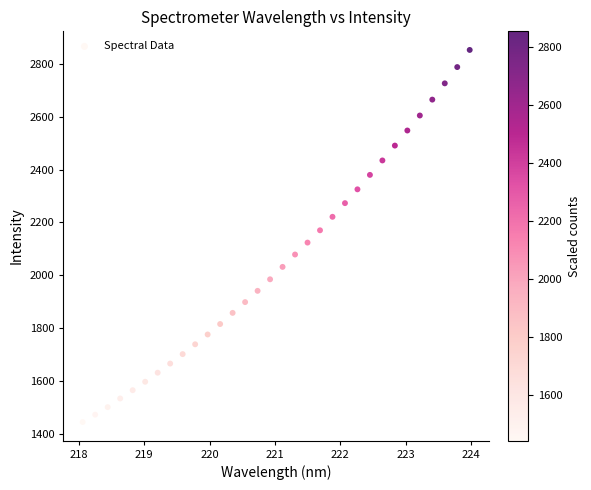

What is the range of Y values (max minus min)?

1409.5